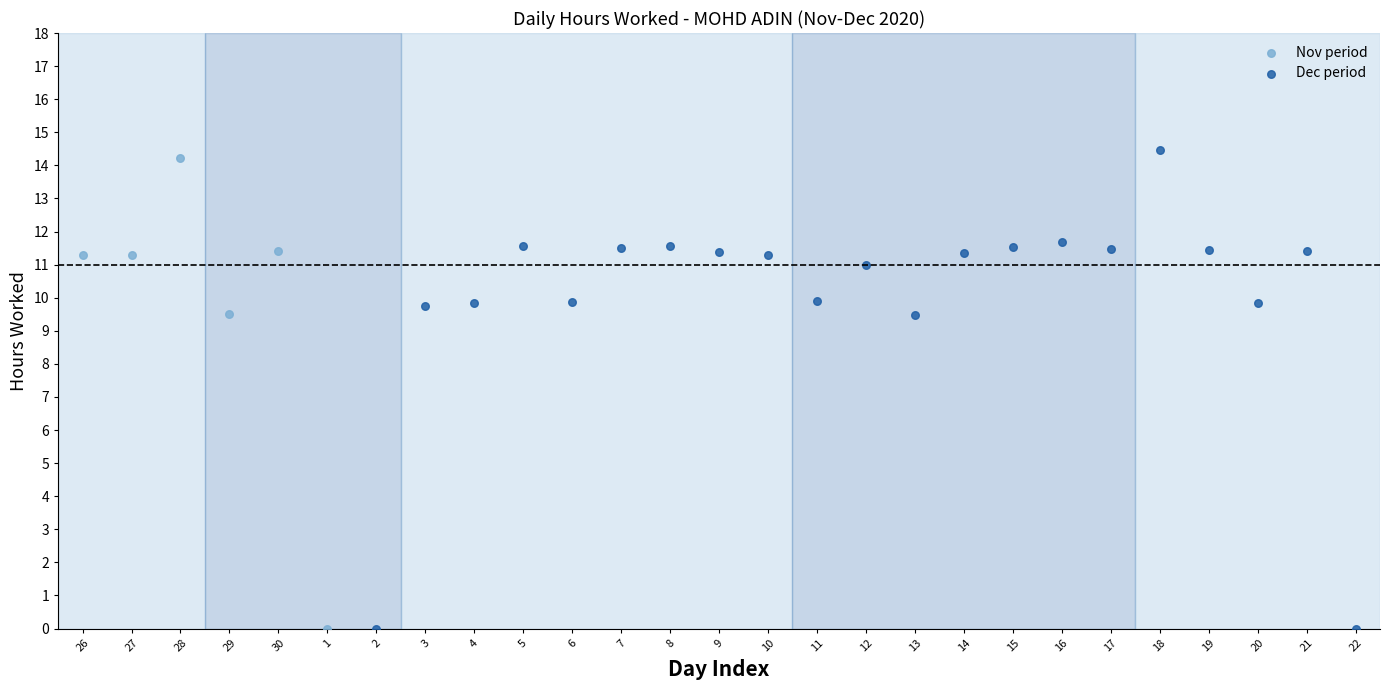

What are all the series names shown in the legend?

Nov period, Dec period